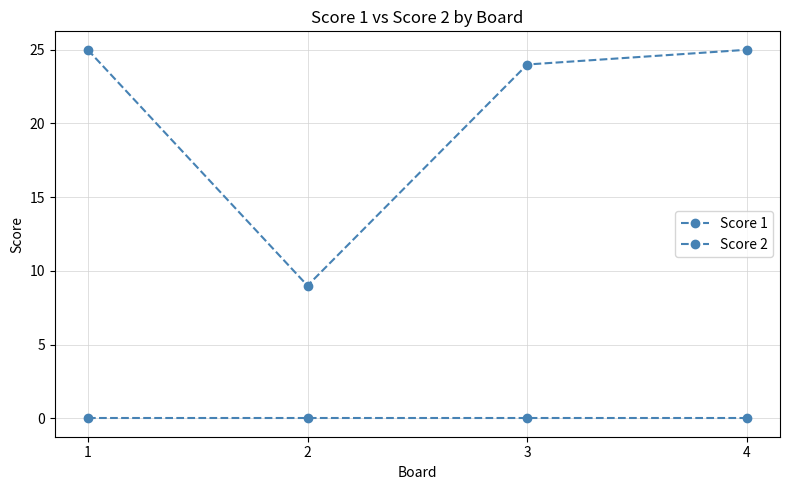

How many interior local valleys does the Score 1 series have?

1